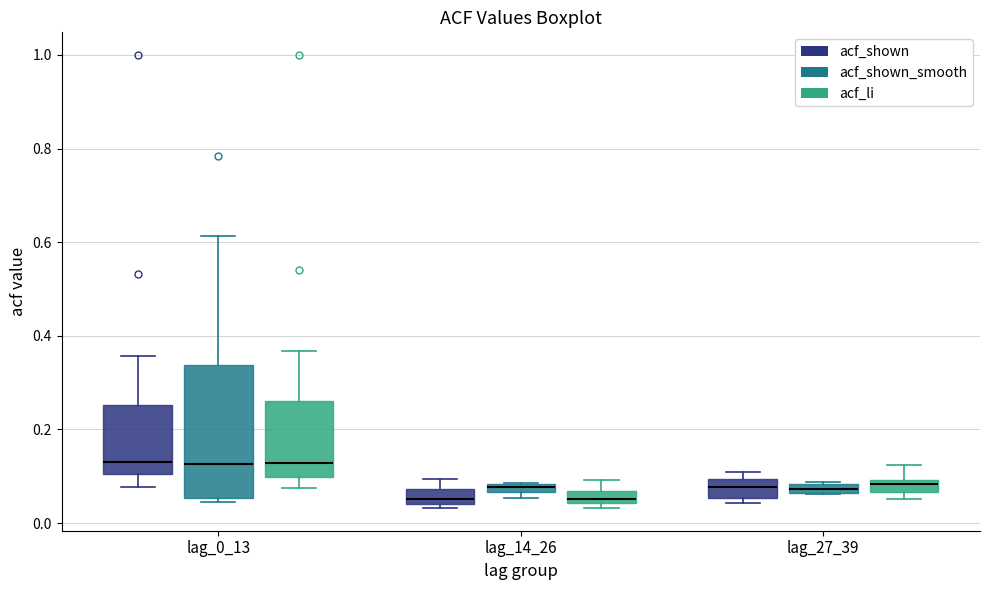

Which box is the tallest, from its lower edge to its upper edge?

lag_0_13 (acf_shown_smooth)